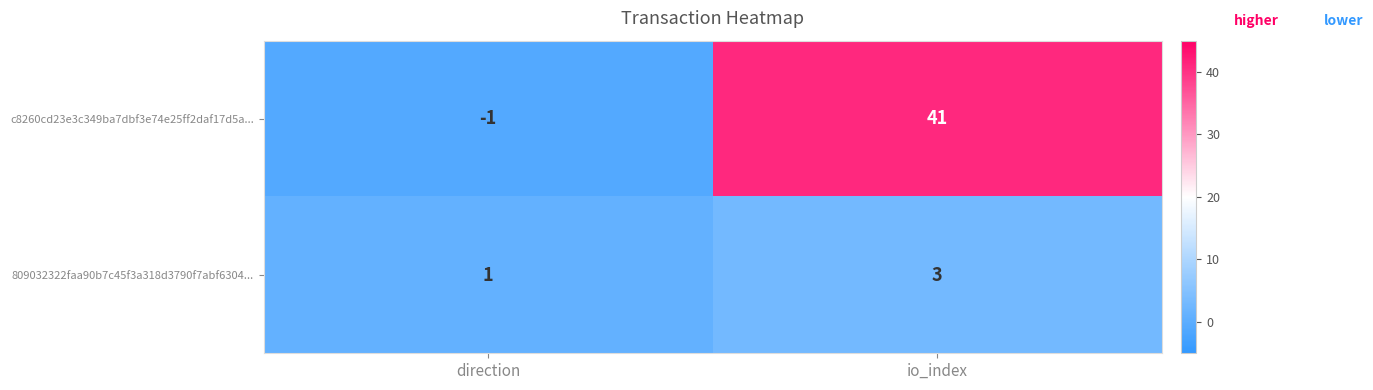

Rank the series by their average value, from highest to lowest.

c8260cd23e3c349ba7dbf3e74e25ff2daf17d5a..., 809032322faa90b7c45f3a318d3790f7abf6304...